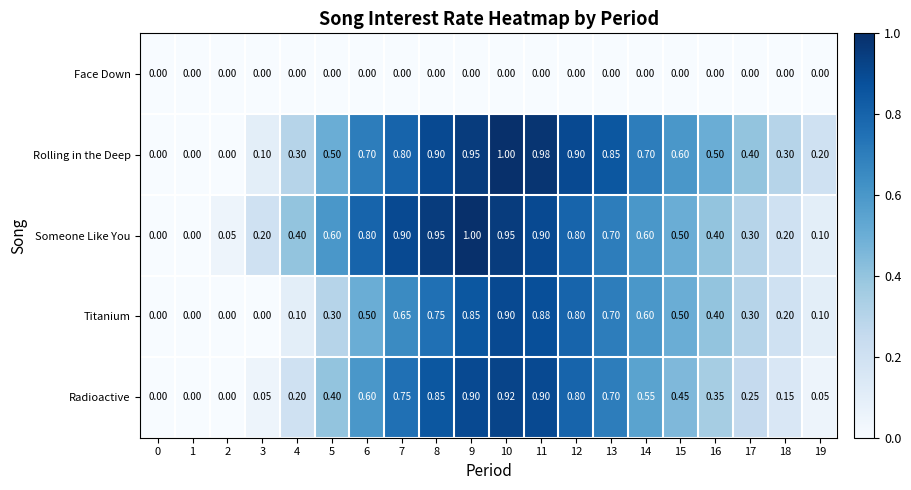

At 4, list the series in order from largest to smallest.

Someone Like You, Rolling in the Deep, Radioactive, Titanium, Face Down